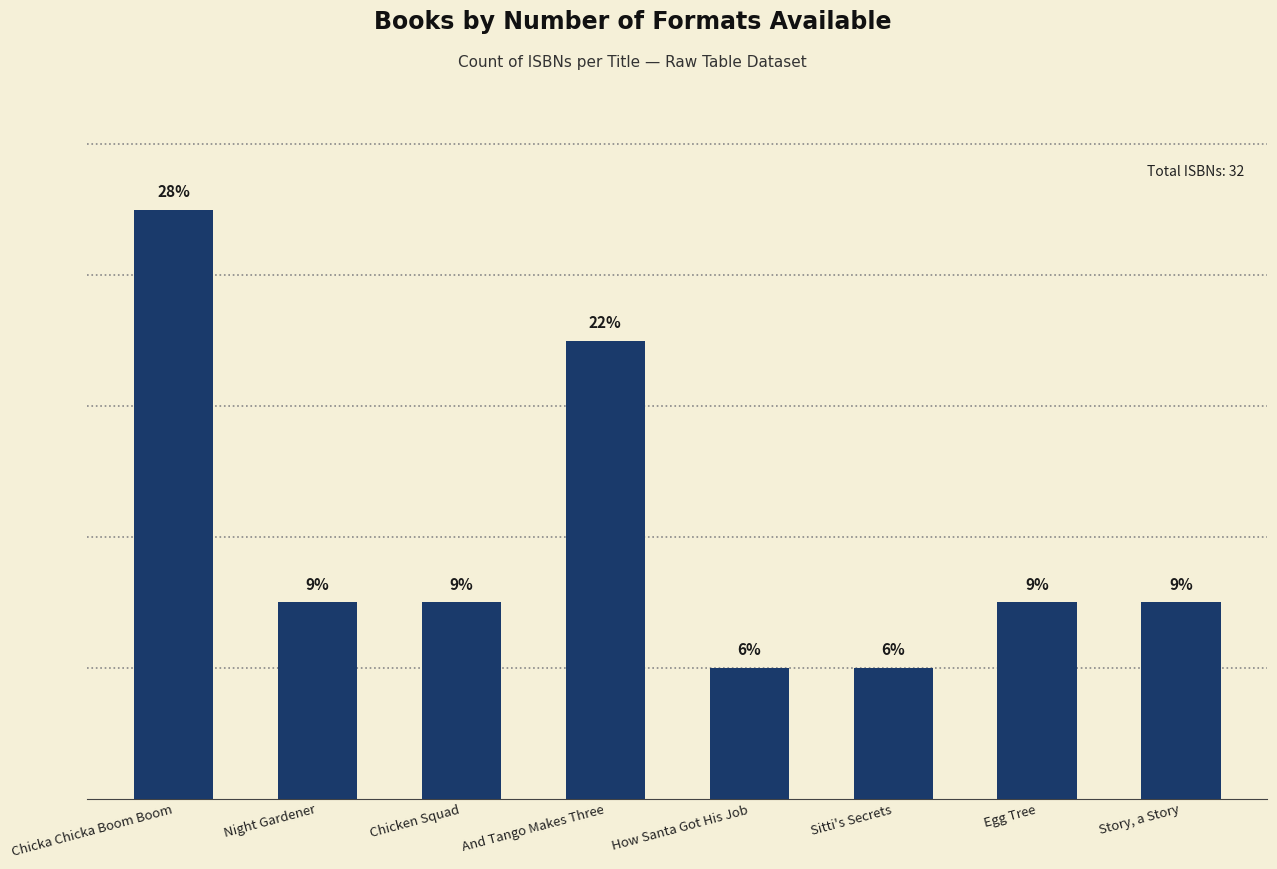

Which has a higher value, Sitti's Secrets or Egg Tree?

Egg Tree